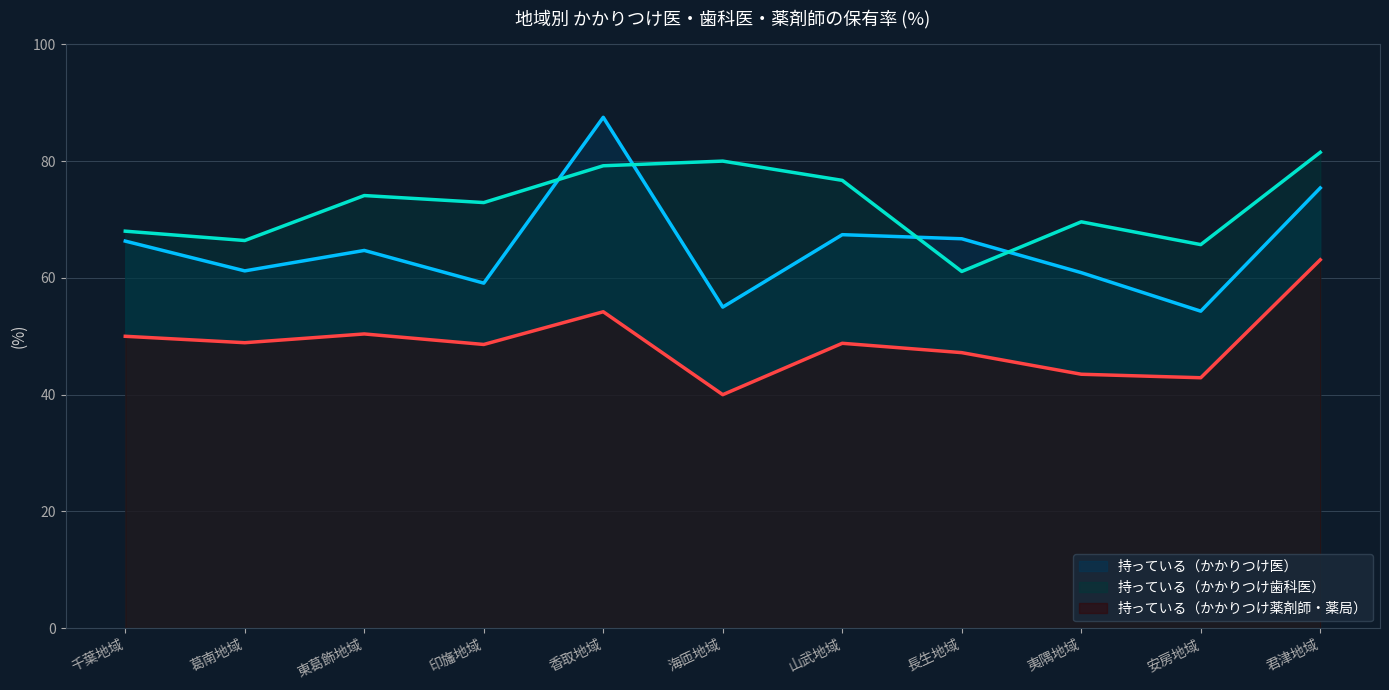

How many series are shown in this chart?

3